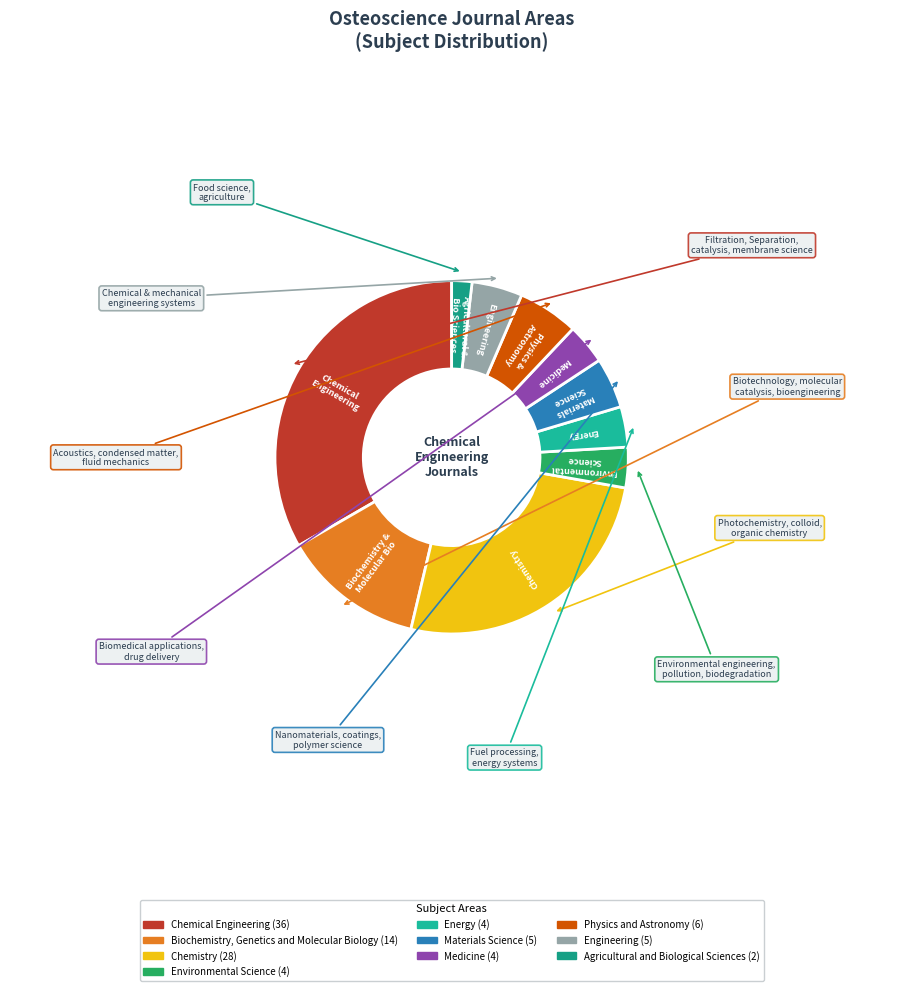

Combined, do Agricultural and Biological Sciences and Chemical Engineering account for over 50%?

No